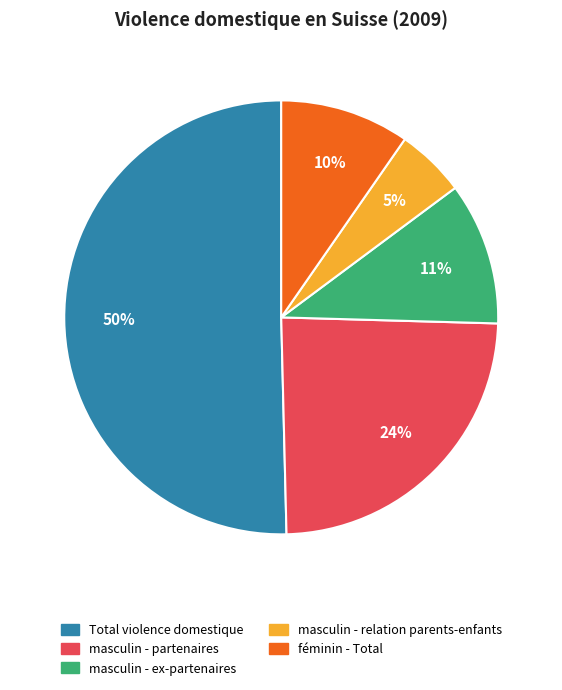

Does féminin - Total represent more than half of the total?

No